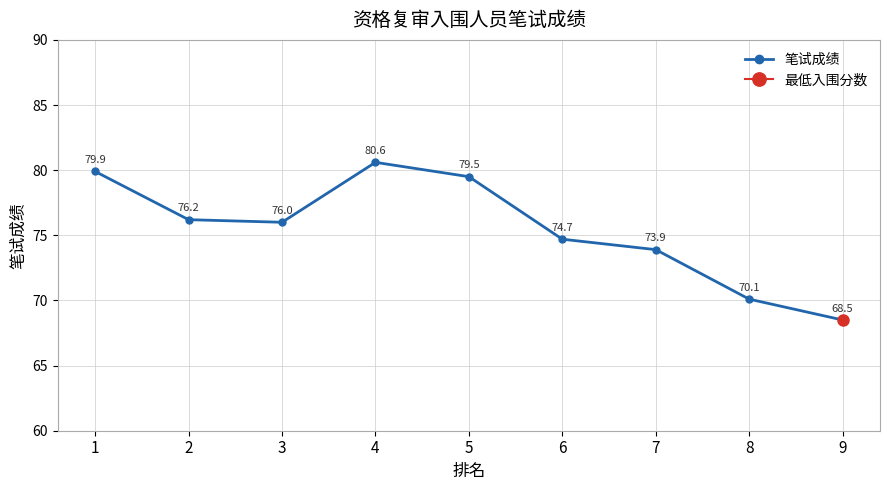

The value at 7 is 73.9. True or false?

True